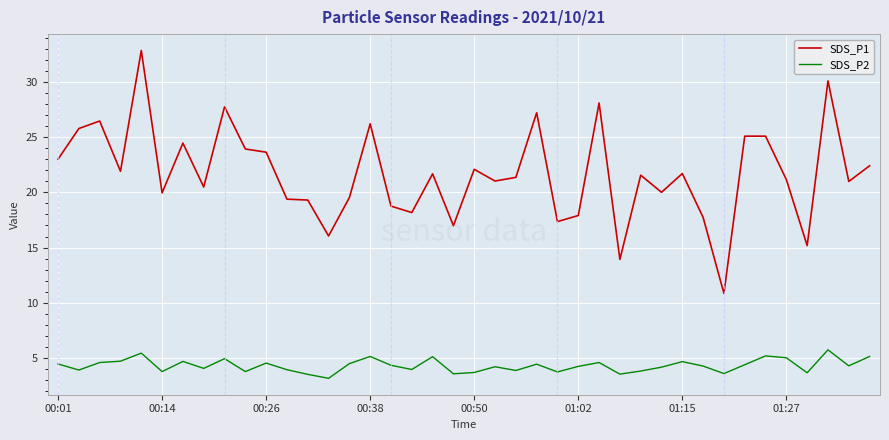

Count the number of categories in the chart.

40